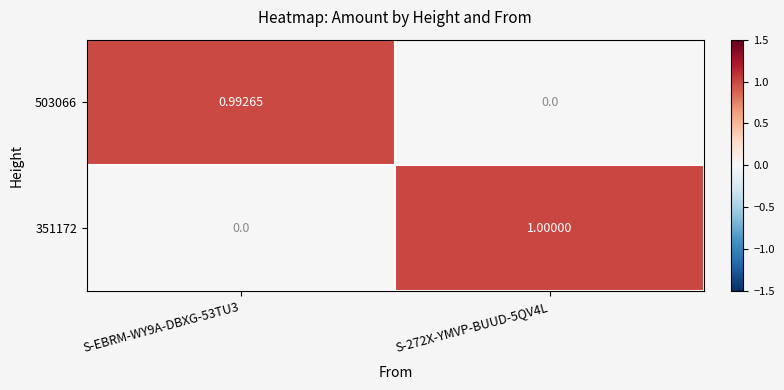

List the series in order of their peak value, highest first.

351172, 503066